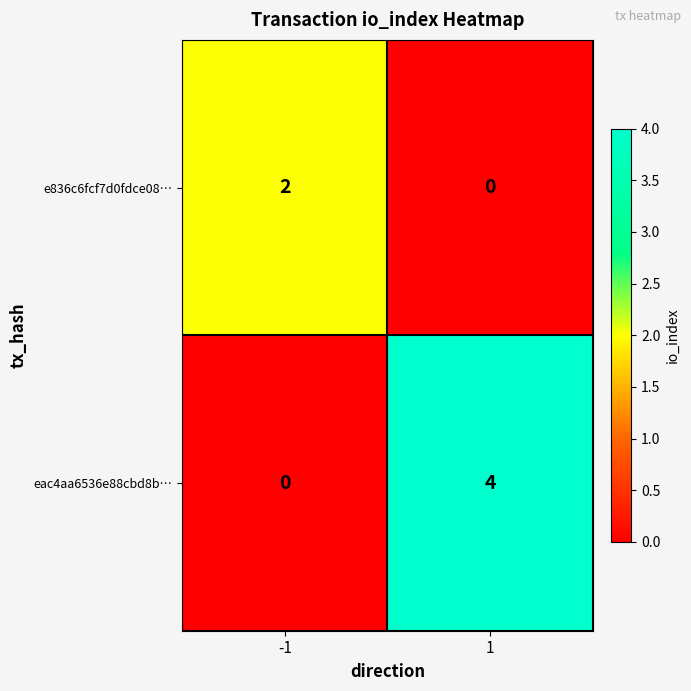

At -1, list the series in order from largest to smallest.

e836c6fcf7d0fdce08…, eac4aa6536e88cbd8b…